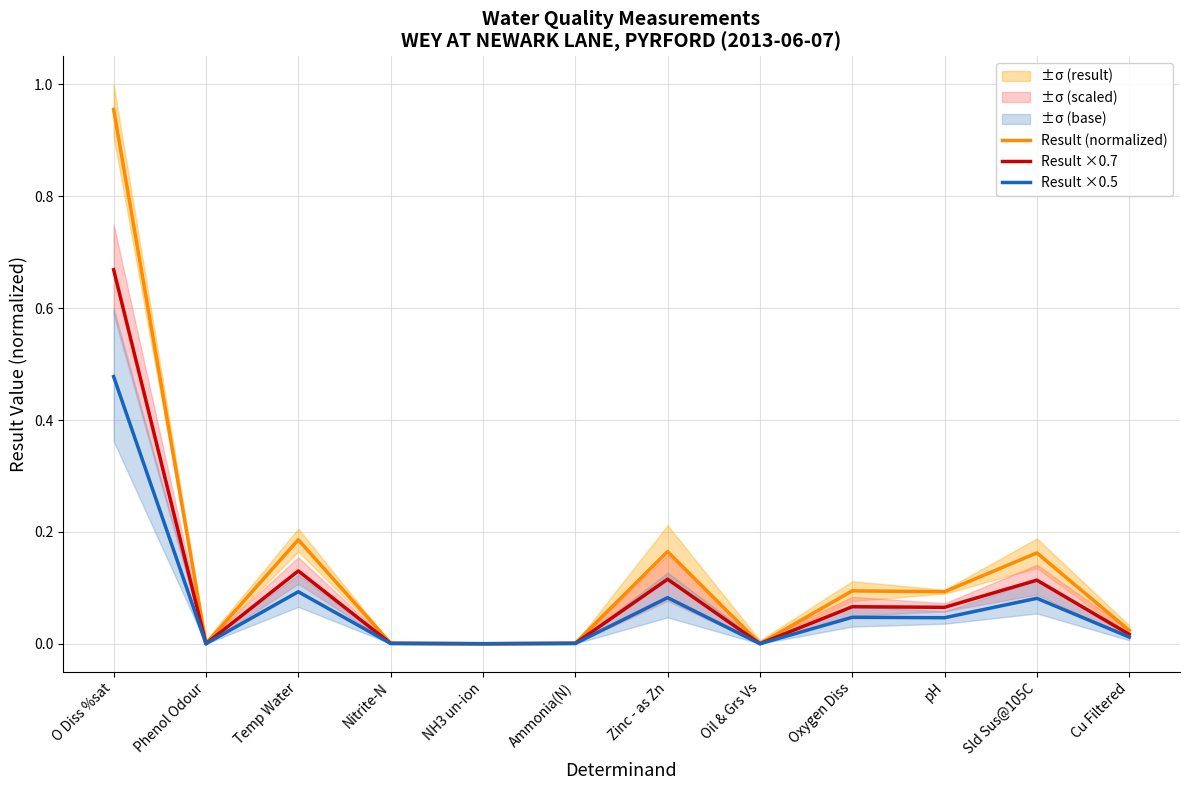

The value of Result (normalized) at Phenol Odour is -0.6. True or false?

False